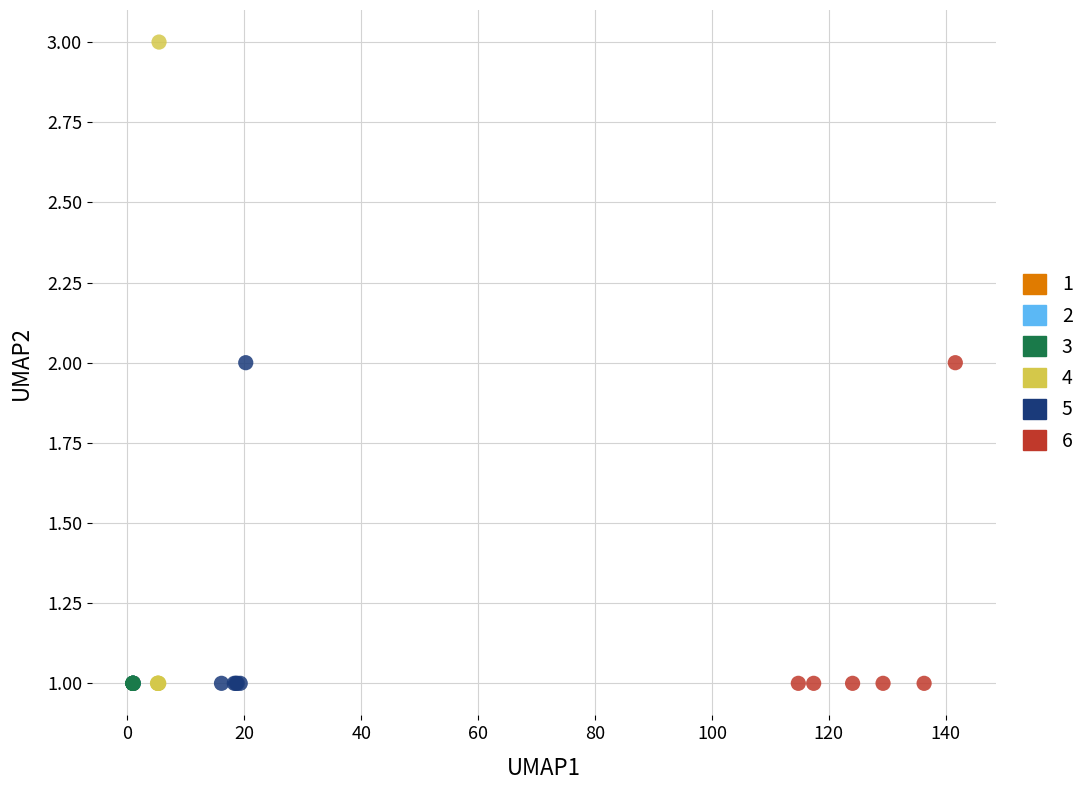

Which series reaches the maximum Y coordinate?

4